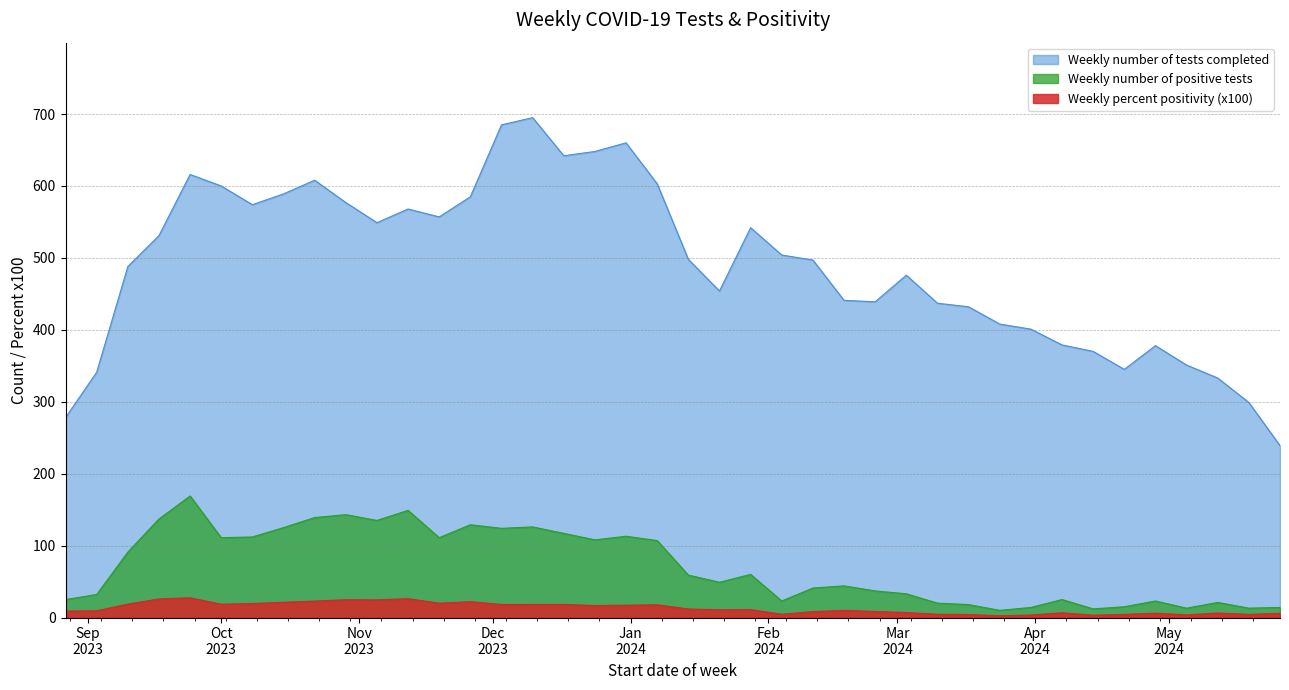

At which category does the chart reach its minimum across all series?

2024-03-24